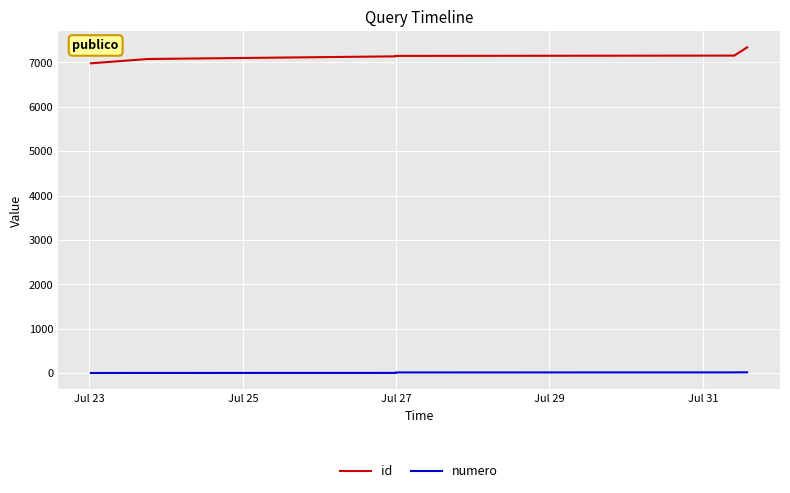

What is the greatest value displayed?

7340